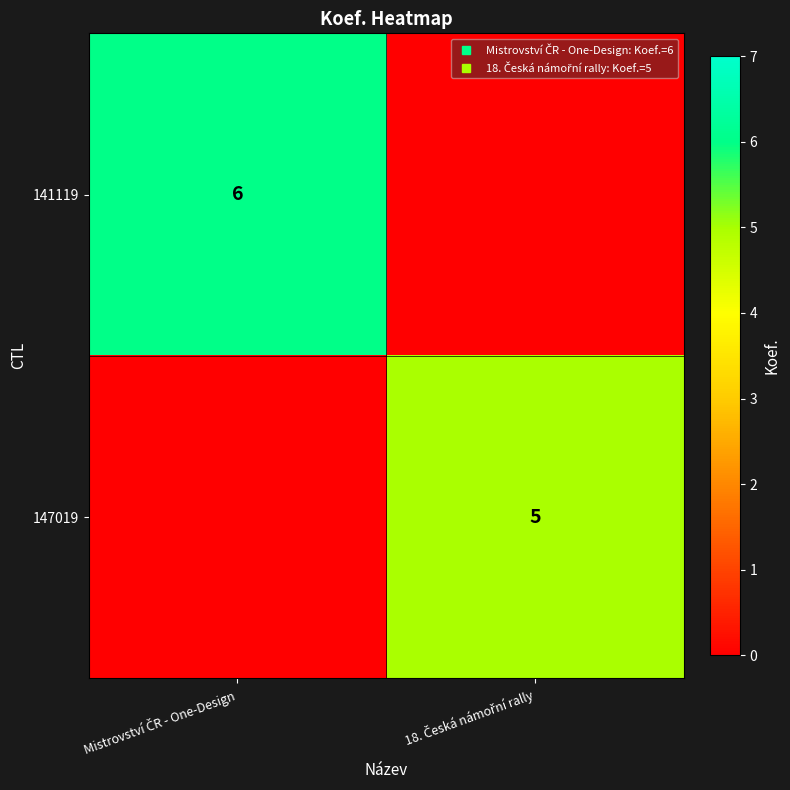

Is it true that 147019 equals 0 at Mistrovství ČR - One-Design?

True